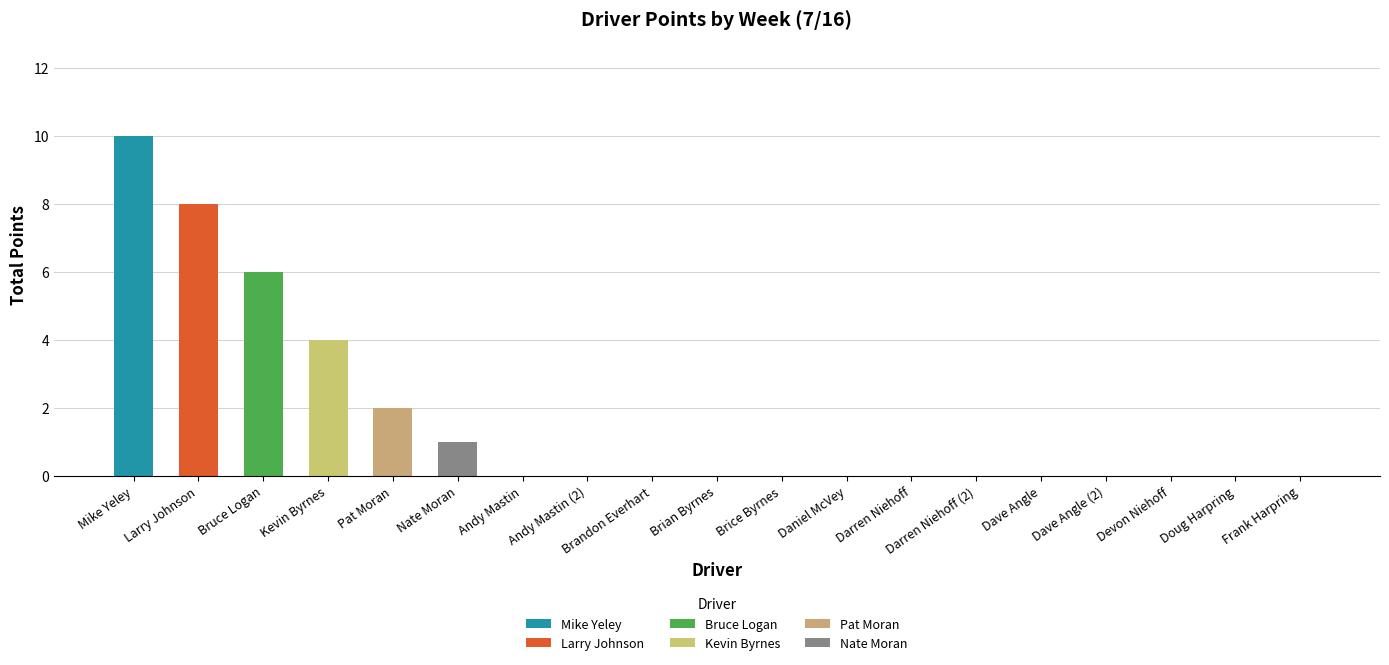

What is the maximum value shown in the chart?

10